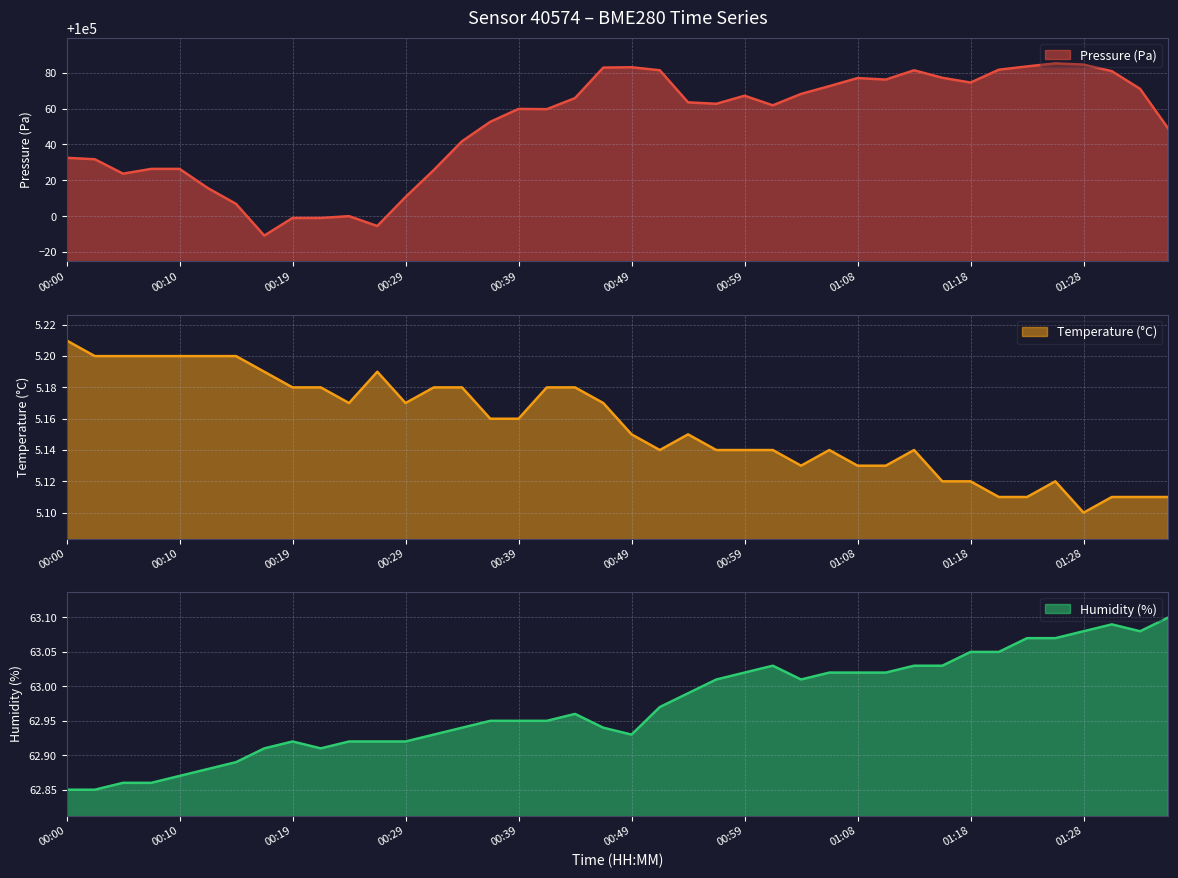

What is the value of the temperature point at the 28th from the left?

5.1